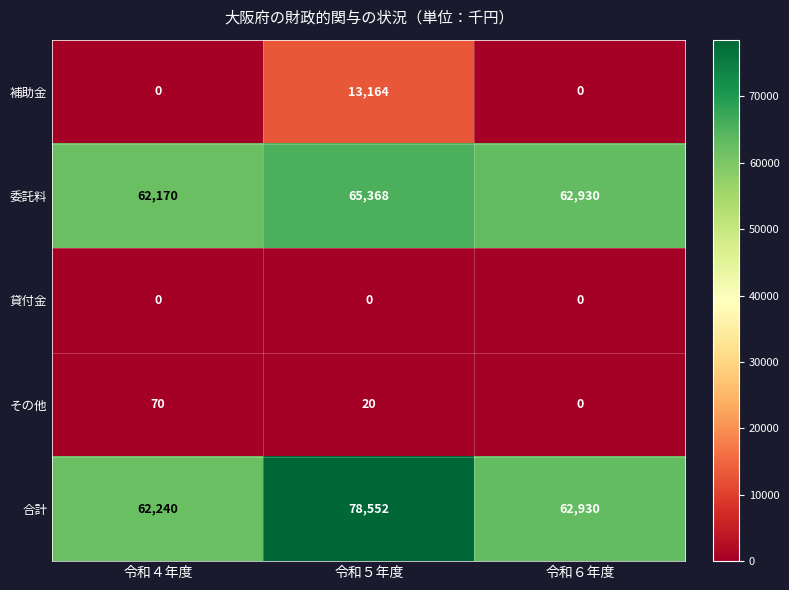

The 委託料 series shows 65368 at 令和５年度. True or false?

True